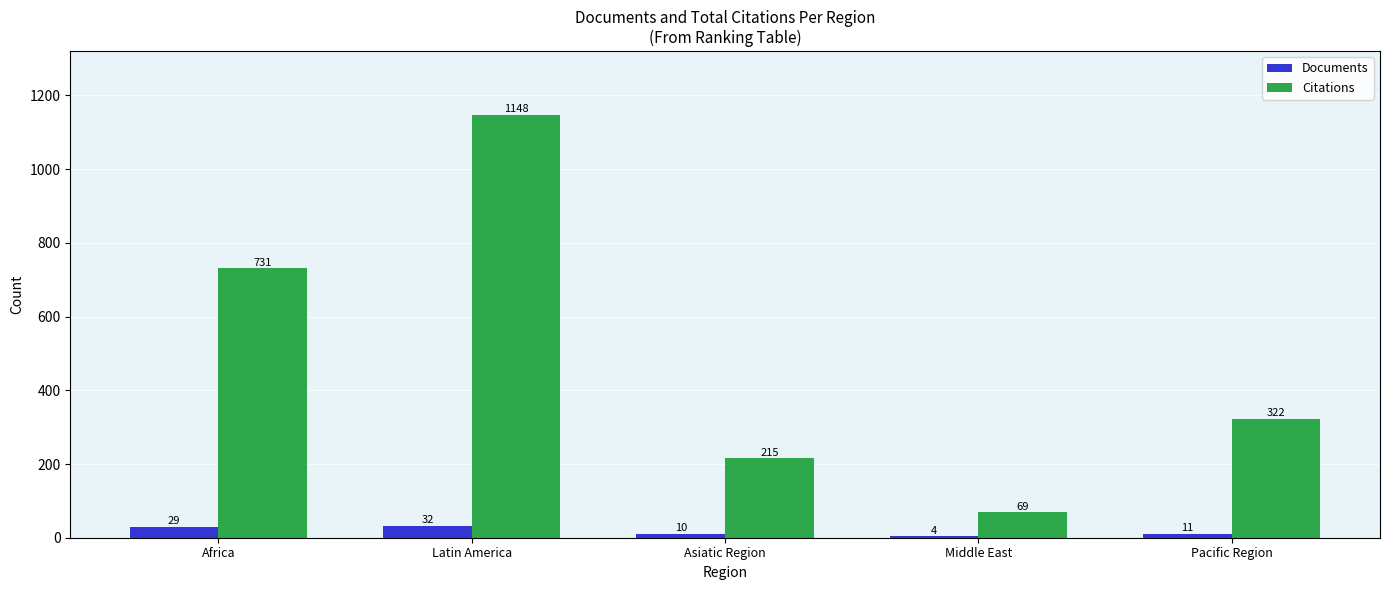

The value of Documents at Latin America is 32. True or false?

True